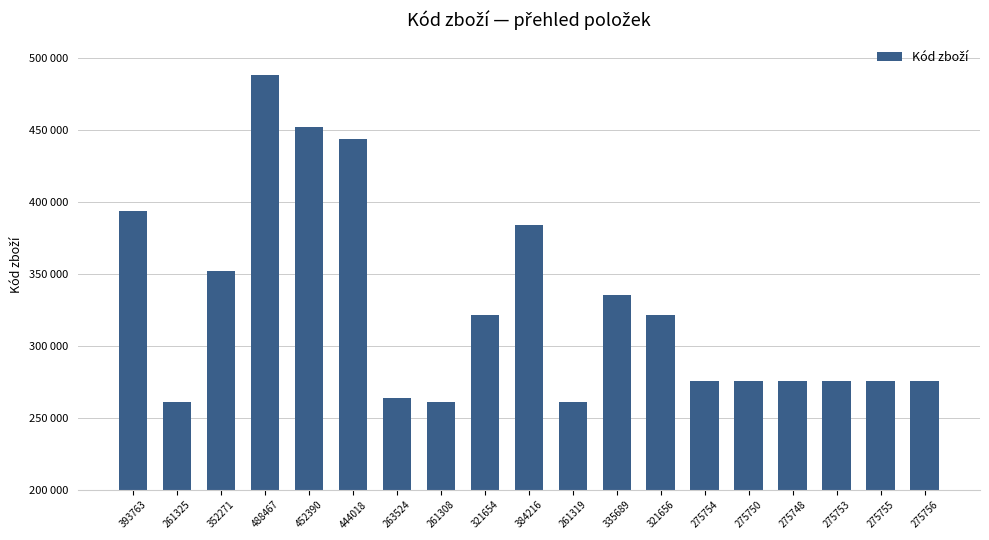

What is the sum of the values at 275755 and 444018?

719773